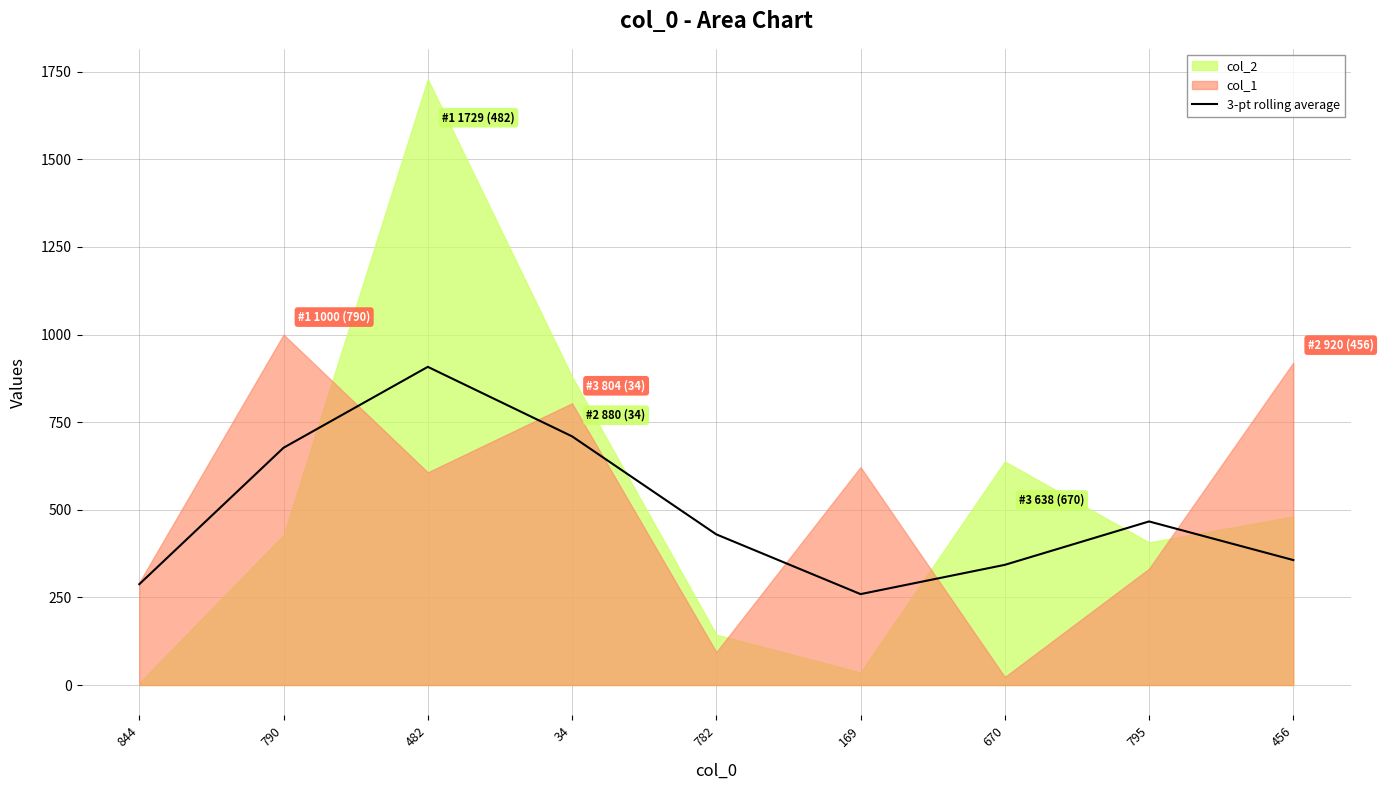

What is the maximum value for 3-pt rolling average?

908.0